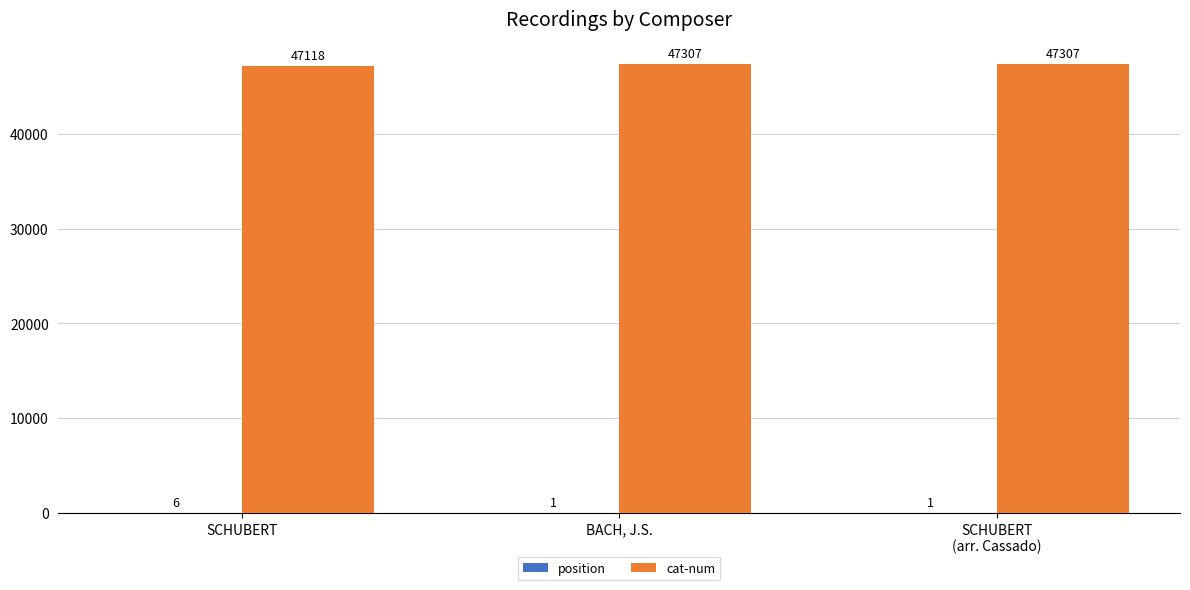

Where is cat-num nearest to the value 47212?

SCHUBERT